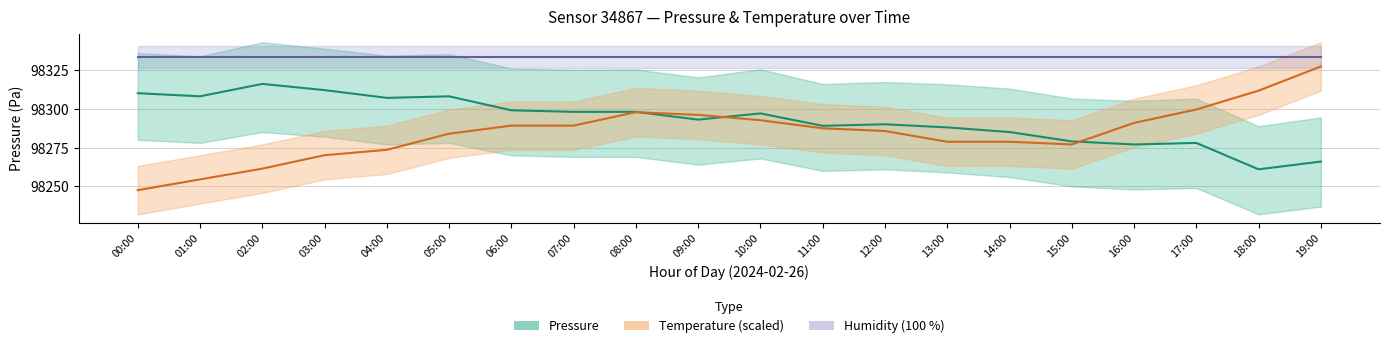

Which series has the largest total across all categories?

Humidity mid